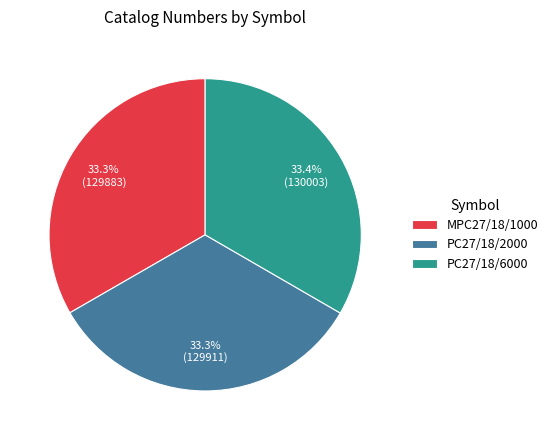

Approximately how many times larger is the value at PC27/18/6000 compared to MPC27/18/1000?

1.0